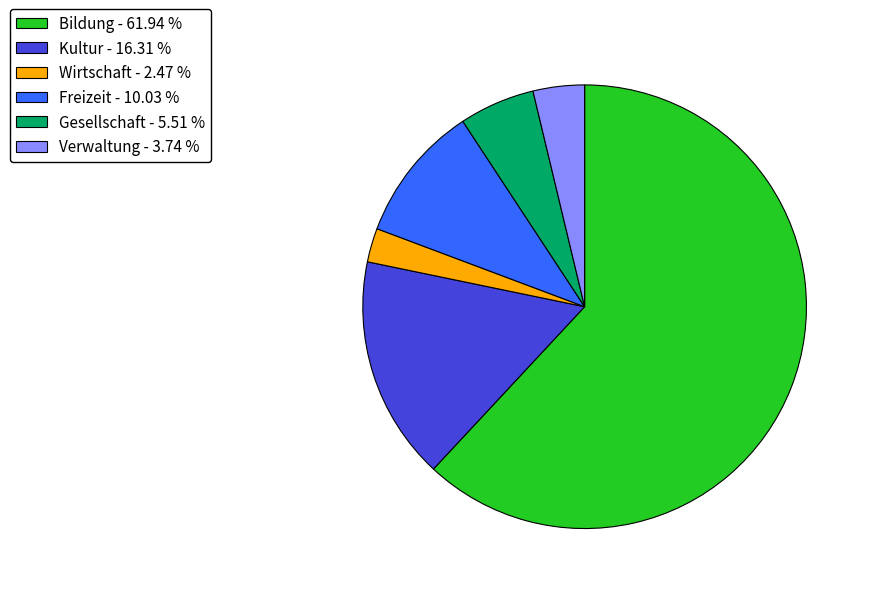

Is there any slice that represents more than half of the pie?

Yes